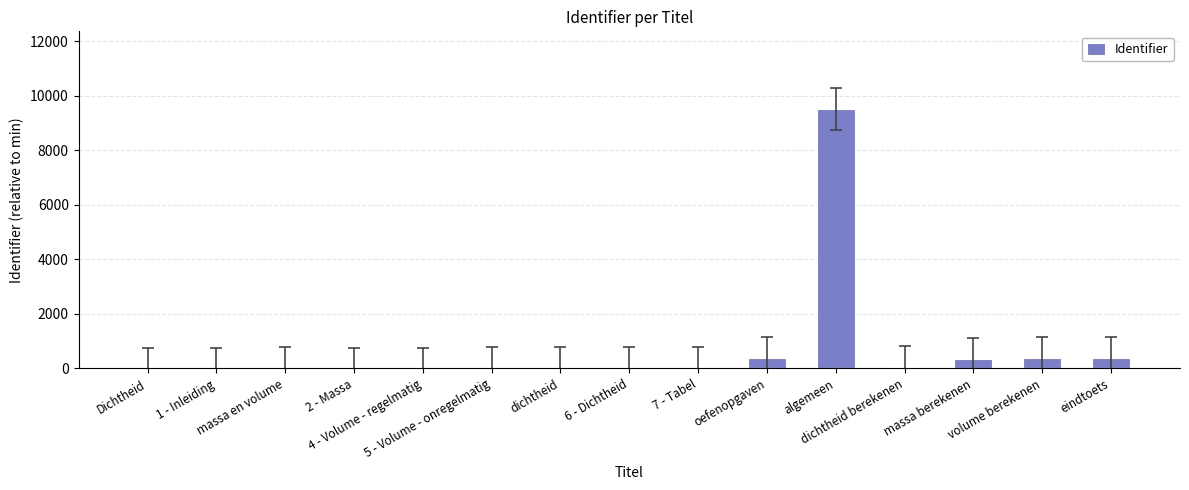

What is the maximum value shown in the chart?

9505